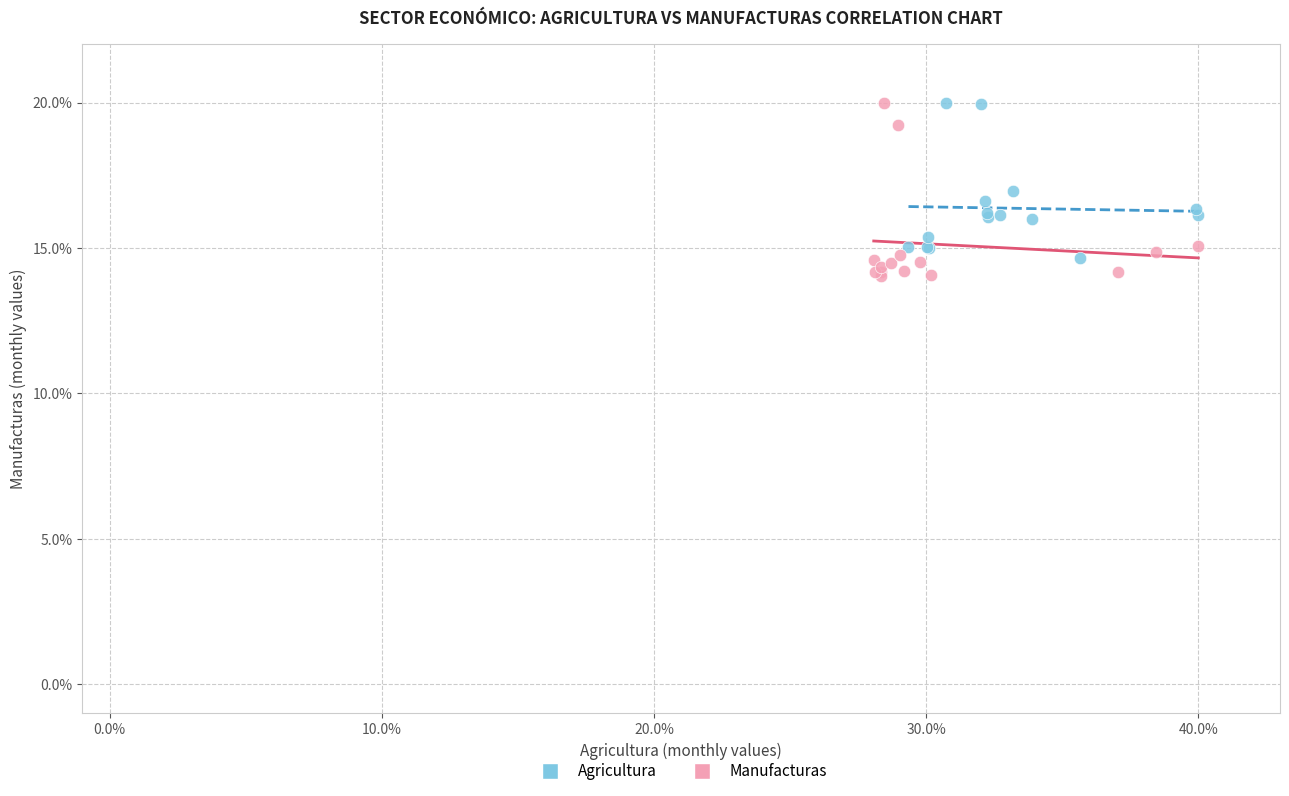

What are all the series names shown in the legend?

Agricultura, Manufacturas